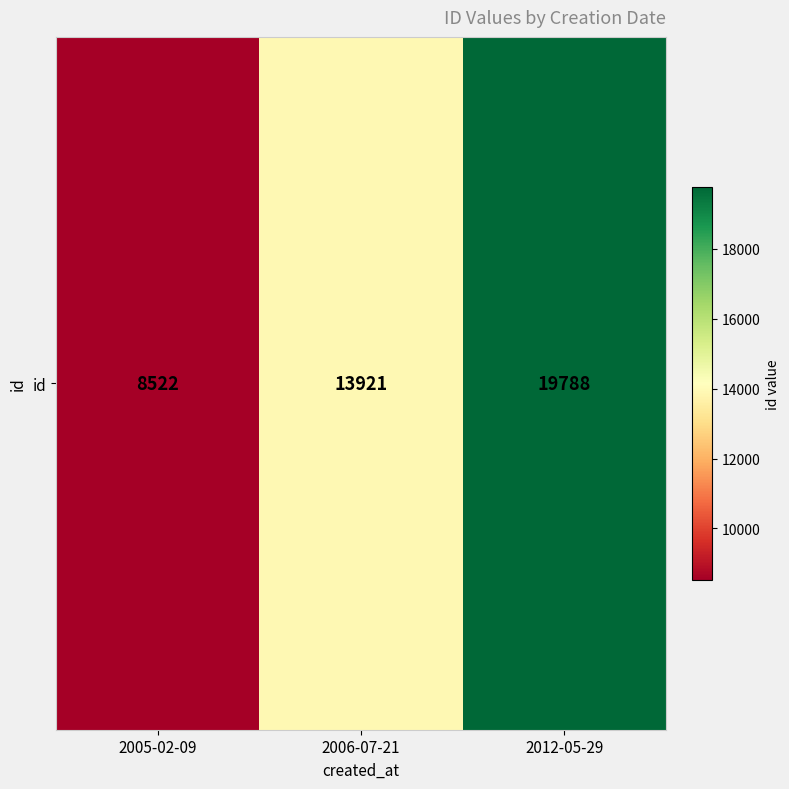

List the labels in order of value, smallest first.

2005-02-09, 2006-07-21, 2012-05-29